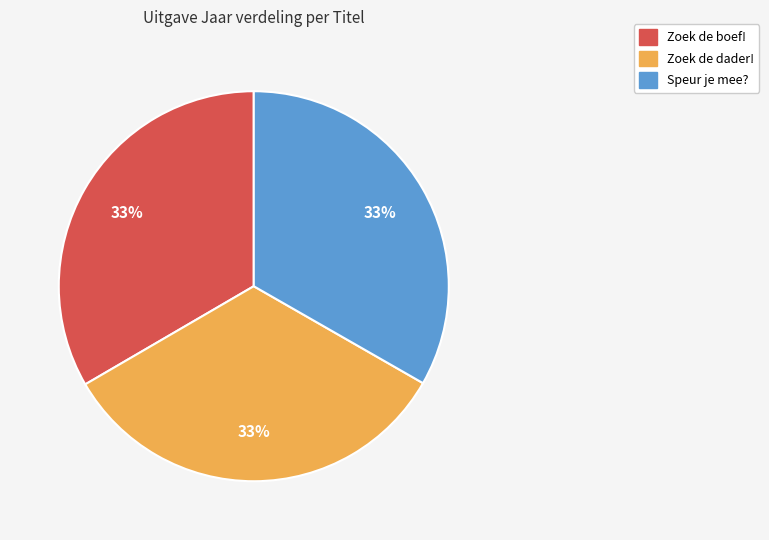

How many slices are in this pie chart?

3